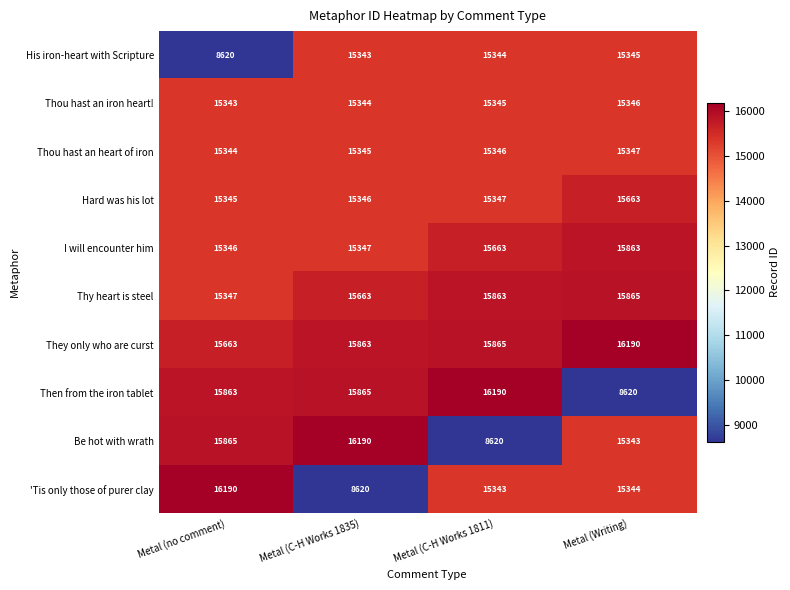

Between Metal (C-H Works 1835) and Metal (C-H Works 1811), which series saw the biggest shift?

Be hot with wrath